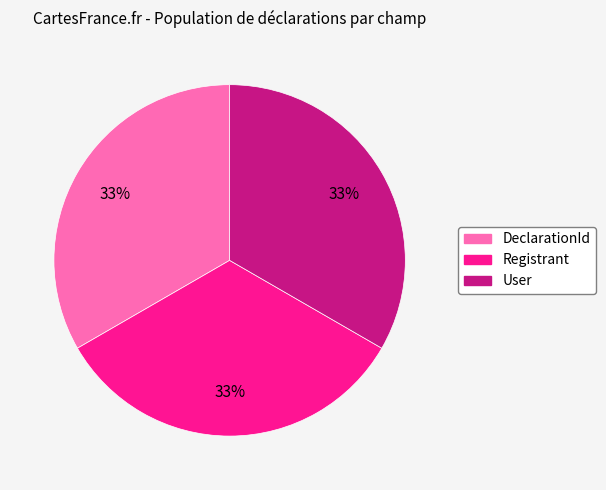

To the nearest percent, what percentage of the pie is User?

33%